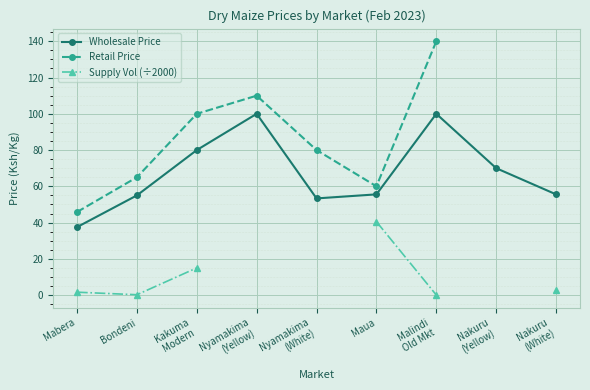

True or false: Supply Vol (÷2000) and Retail Price cross at least once.

False